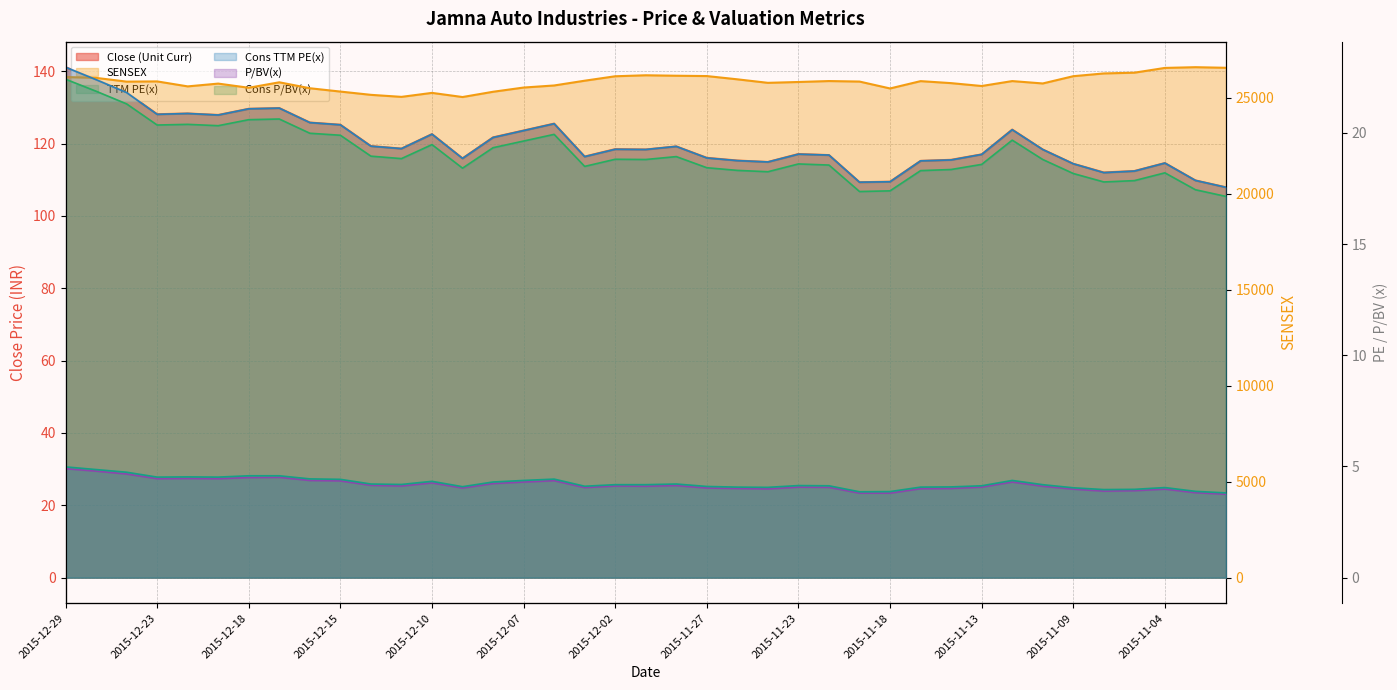

Which label corresponds to the smallest value in the chart?

2015-11-02